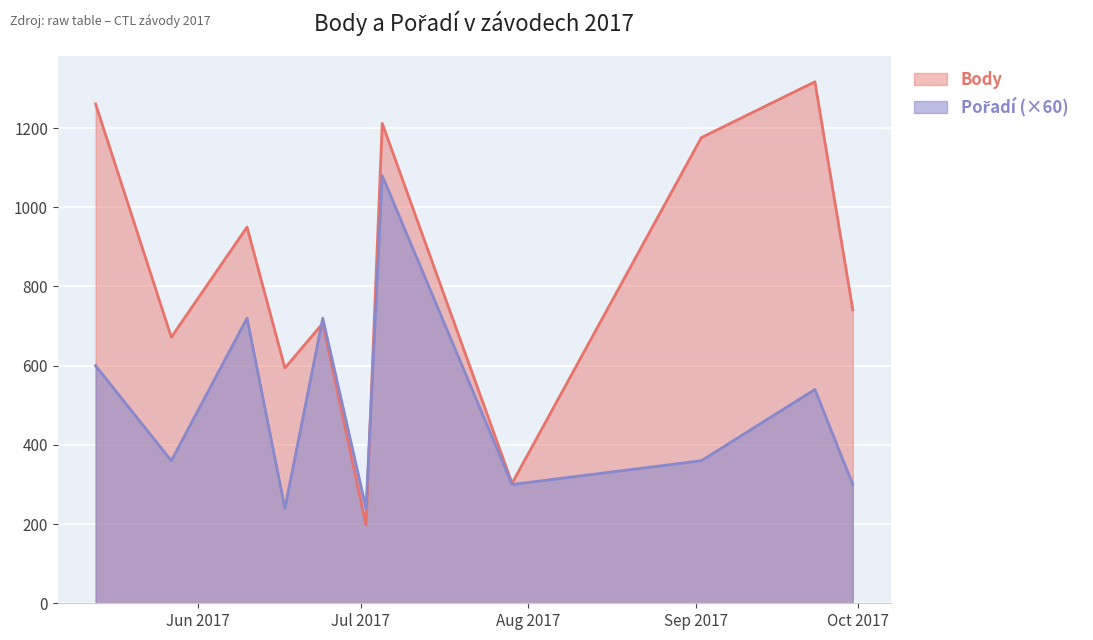

The value of Pořadí at 2017-09-02 is 597. True or false?

False